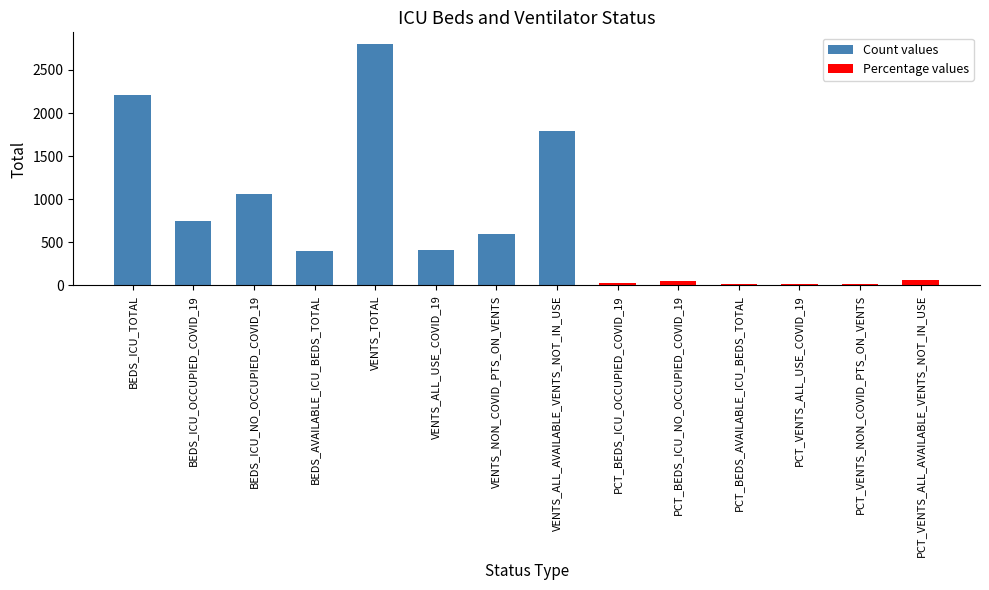

What is the maximum value shown in the chart?

2796.0